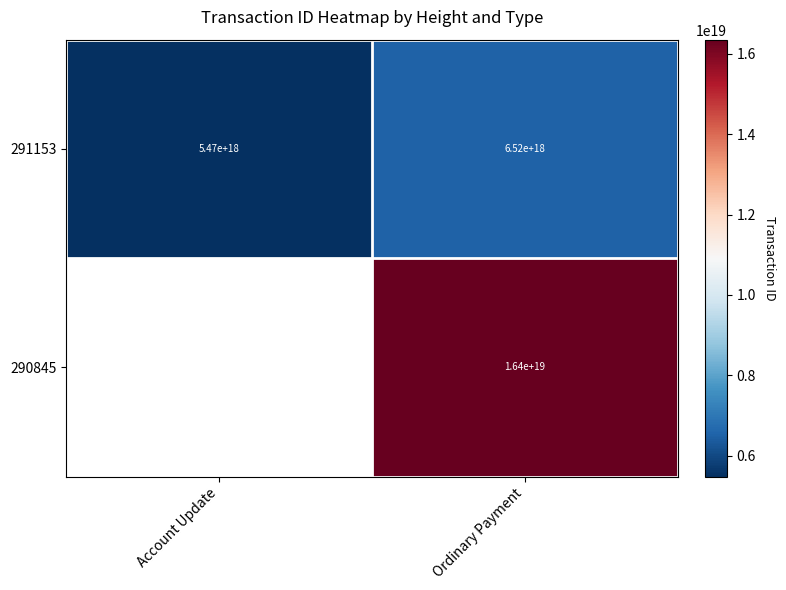

What is the minimum value for 291153?

5472692474995252224.0